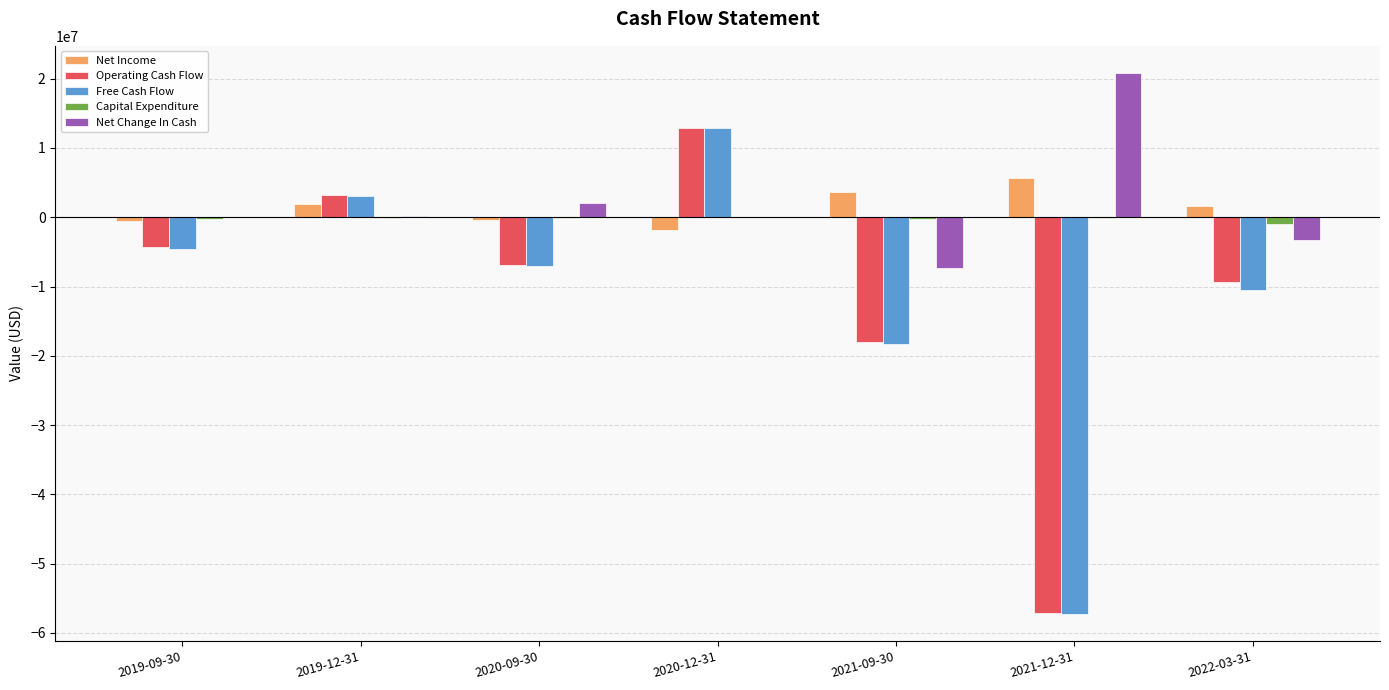

Which series changed the most between 2020-09-30 and 2021-12-31?

Free Cash Flow